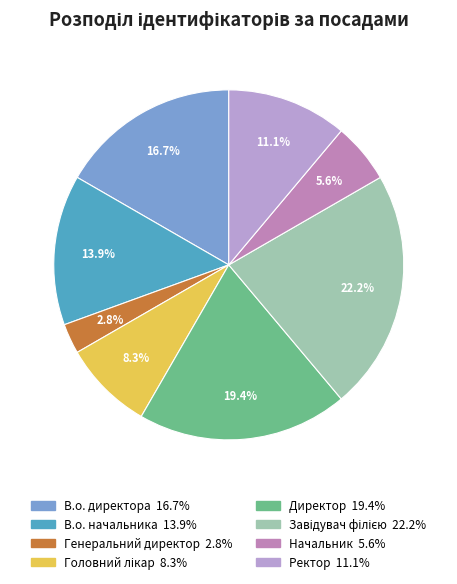

Is there a majority slice in this chart?

No